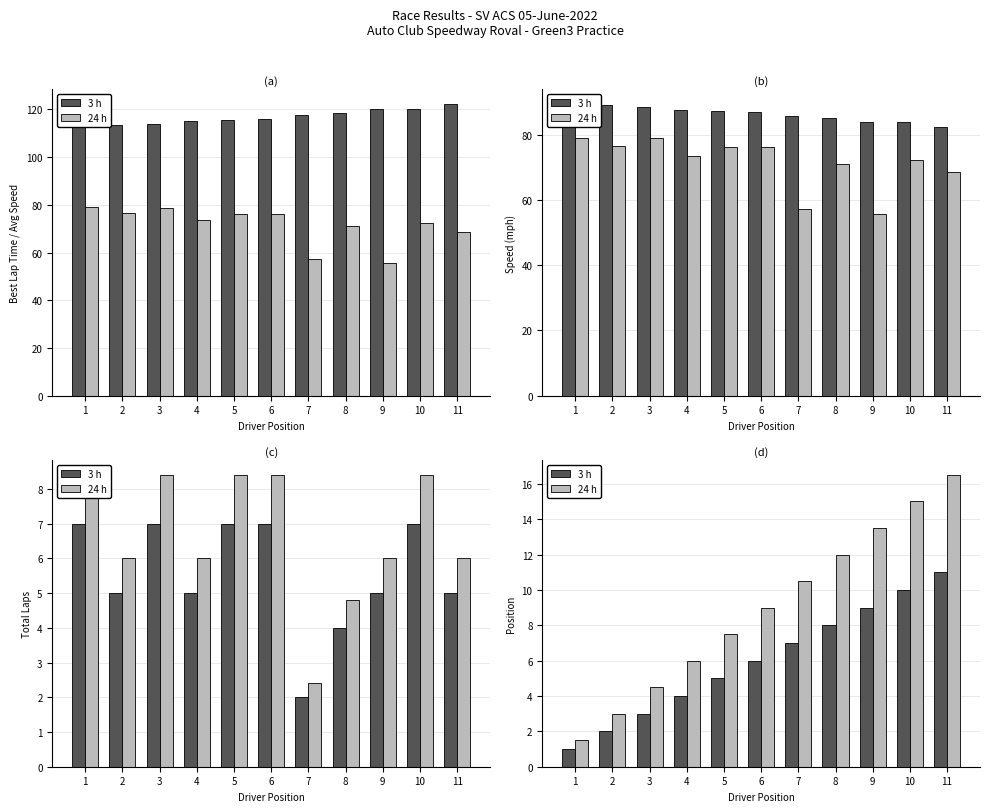

How many values in the 3 h series exceed 6?

5